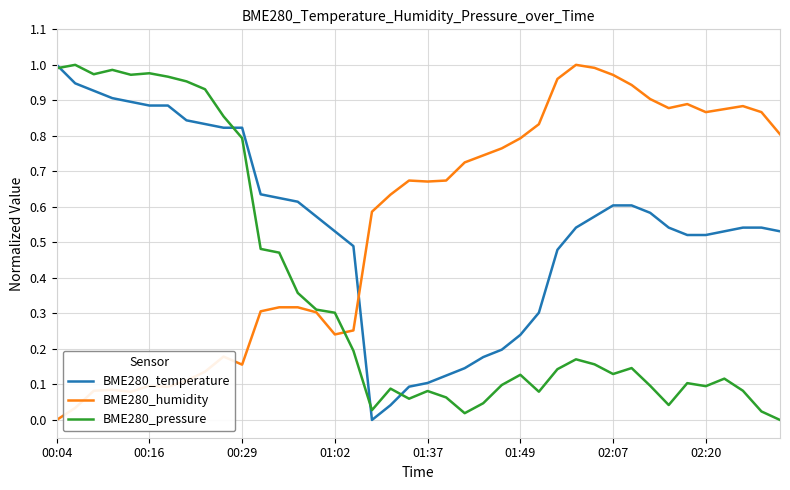

After their last crossing, which series has the higher values: BME280_temperature or BME280_humidity?

BME280_humidity